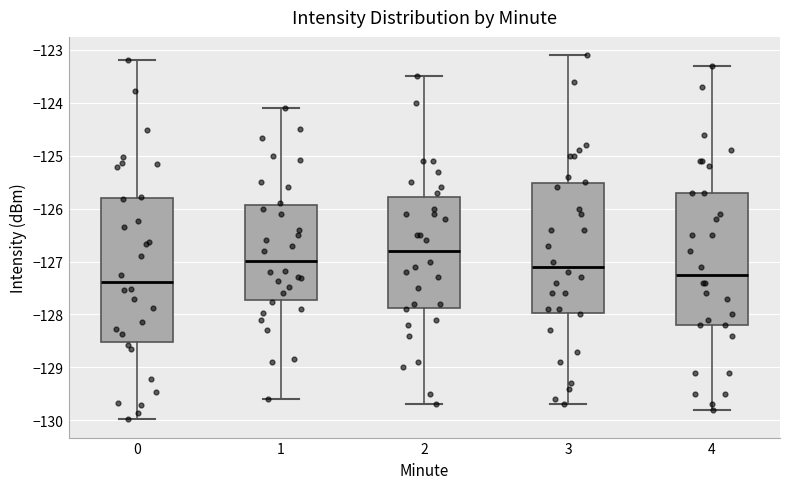

Reading left to right, transcribe this box plot: for each box, give where its median line is, the range the box spans, and where its two whiskers end, as read against the y-axis. The values are not printed on the chart, so give them approximately, as read against the axis.

0: median -127.4, box -128.5 to -125.8, whiskers -130.0 to -123.2
1: median -127.0, box -127.7 to -125.9, whiskers -129.6 to -124.1
2: median -126.8, box -127.9 to -125.8, whiskers -129.7 to -123.5
3: median -127.1, box -128.0 to -125.5, whiskers -129.7 to -123.1
4: median -127.2, box -128.2 to -125.7, whiskers -129.8 to -123.3